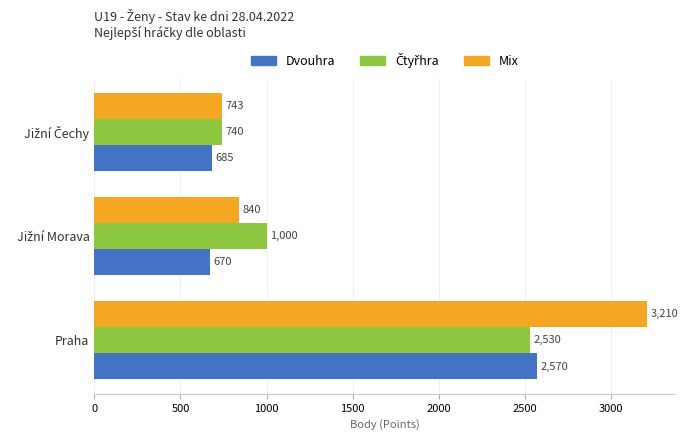

At which category is the sum across all series the highest?

Praha